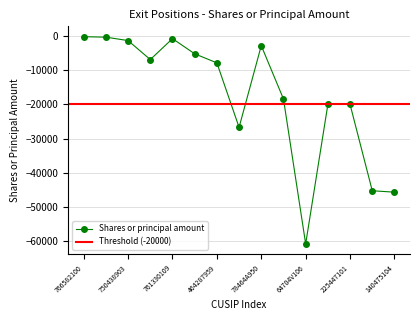

How many lines are shown in the chart?

1